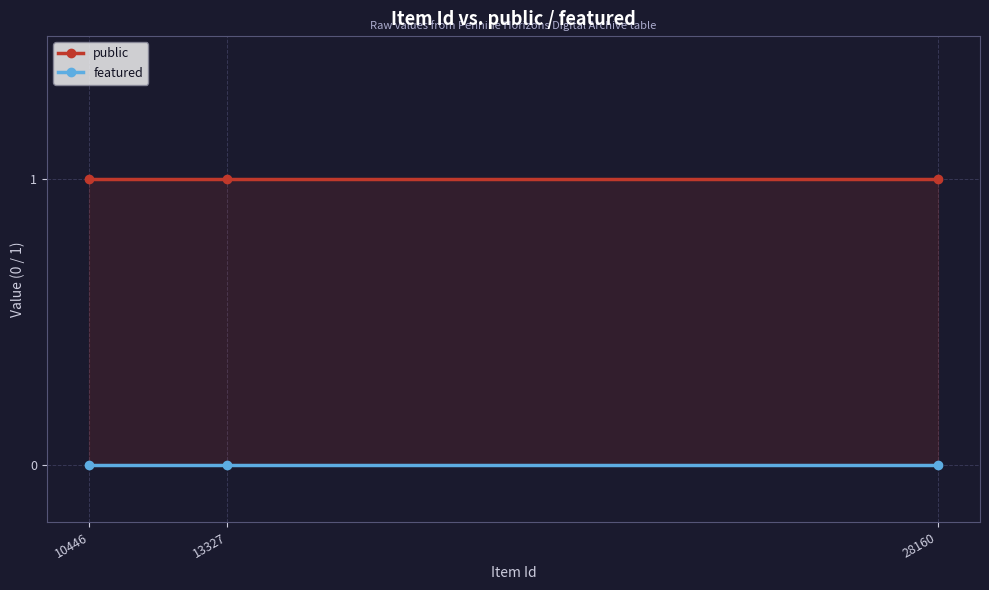

What are all the series names shown in the legend?

public, featured